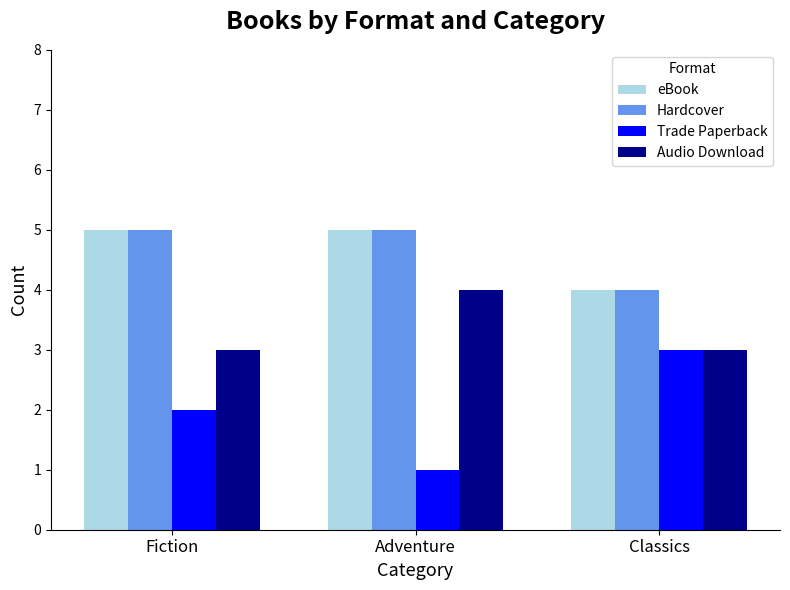

What are all the series names shown in the legend?

eBook, Hardcover, Trade Paperback, Audio Download